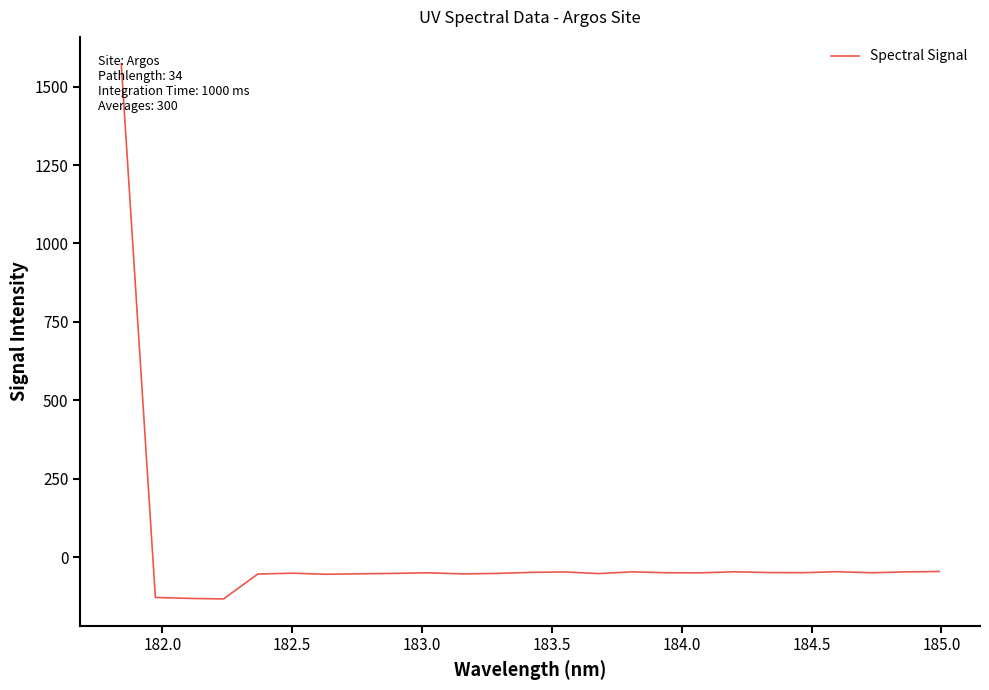

What is the minimum value shown in the chart?

-133.2